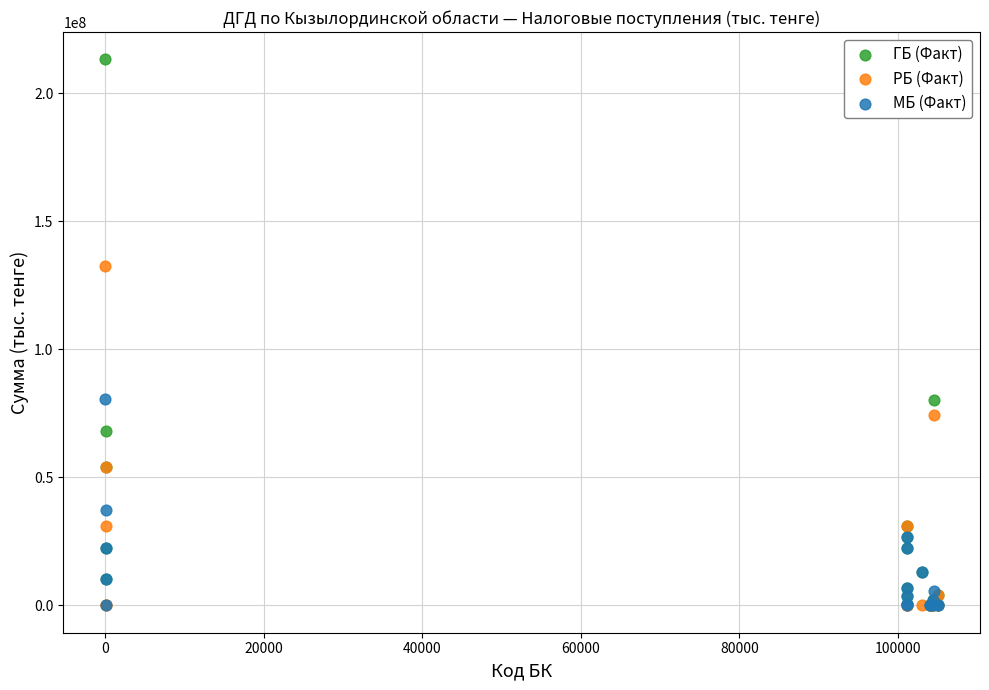

In the МБ (Факт) series, what Y value is closest to 40254814?

37131538